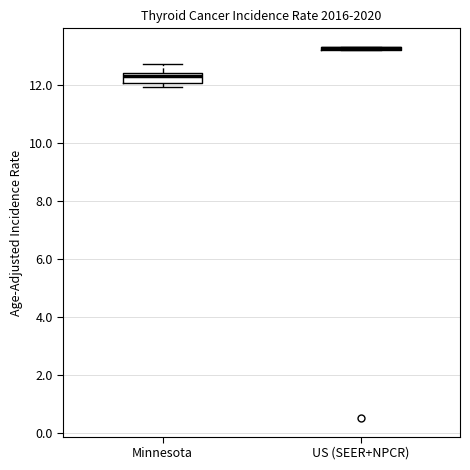

Where is the upper edge of the box for US (SEER+NPCR) on the y-axis? The values are not printed on the chart, so give them approximately, as read against the axis.

13.4